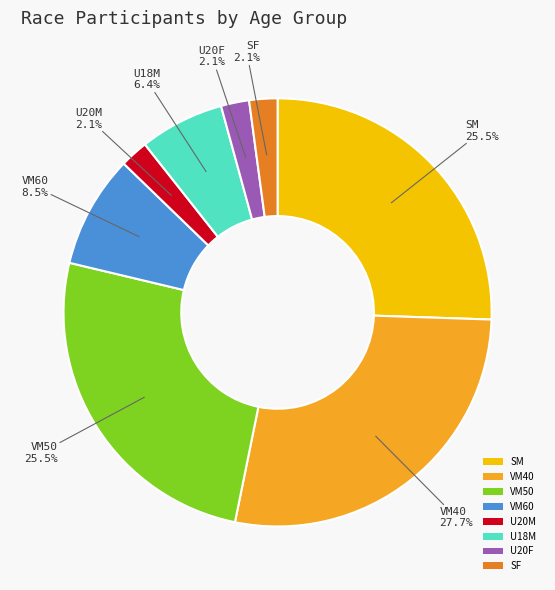

Which slice is the largest?

VM40